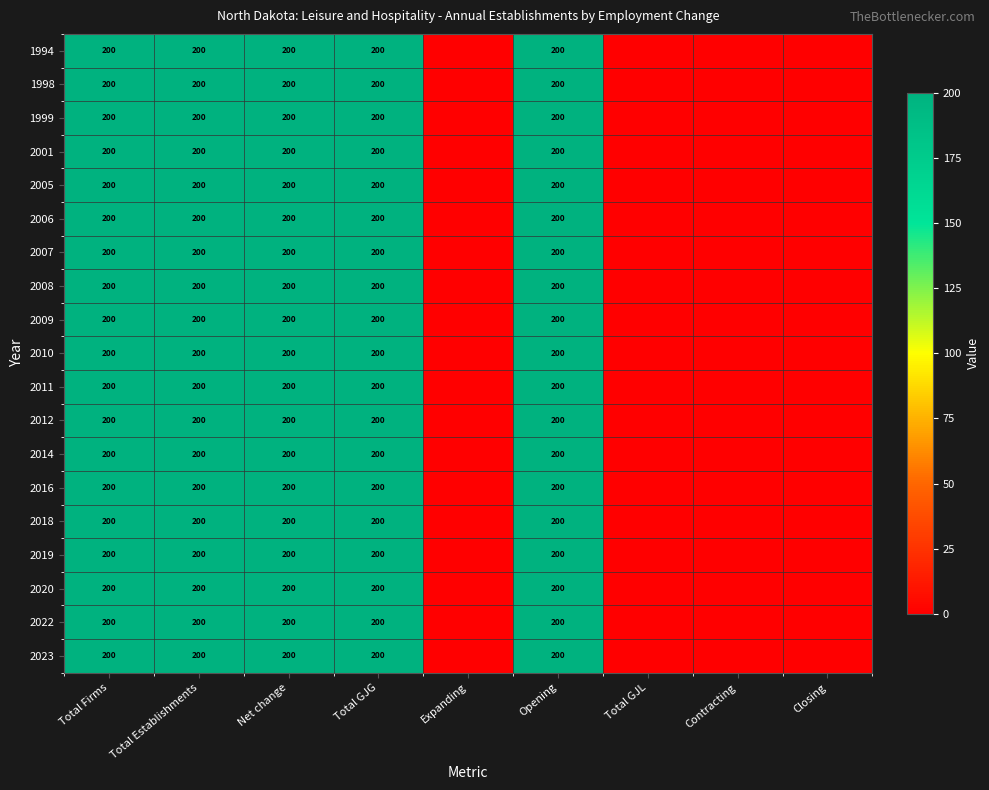

True or false: 2007 has a value of 101 at Total Firms.

False